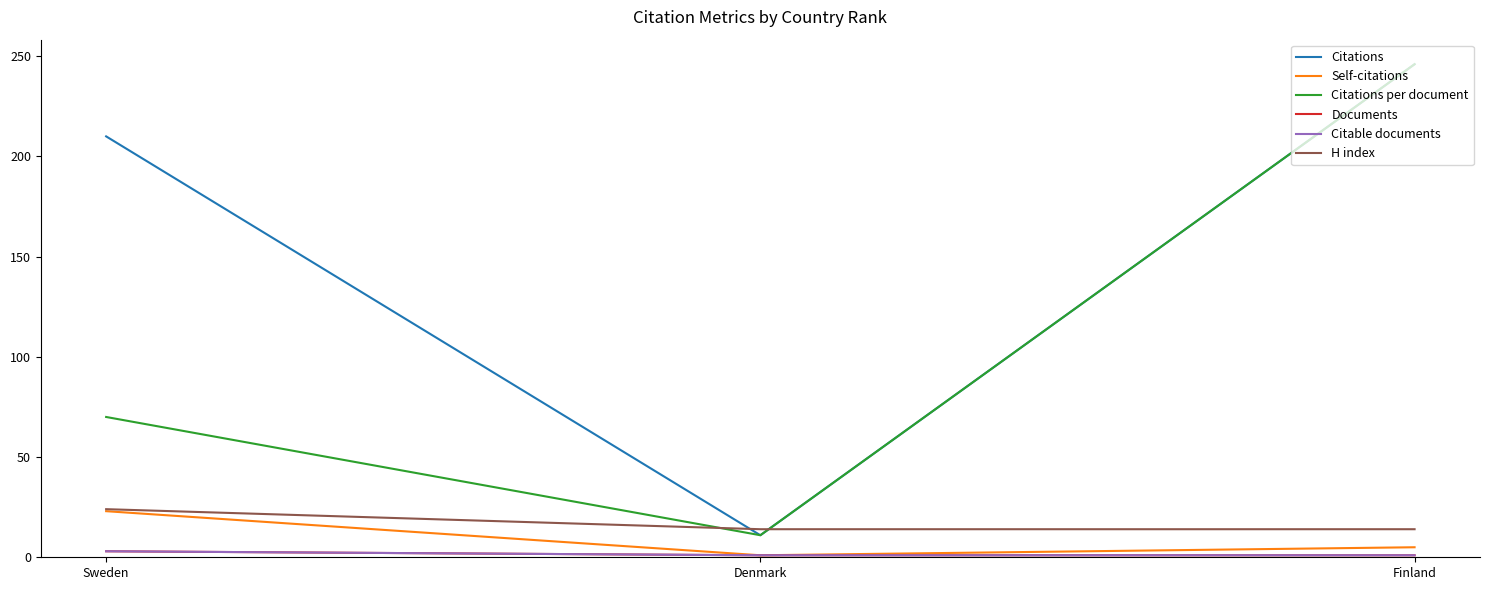

Does the chart have visible grid lines?

No